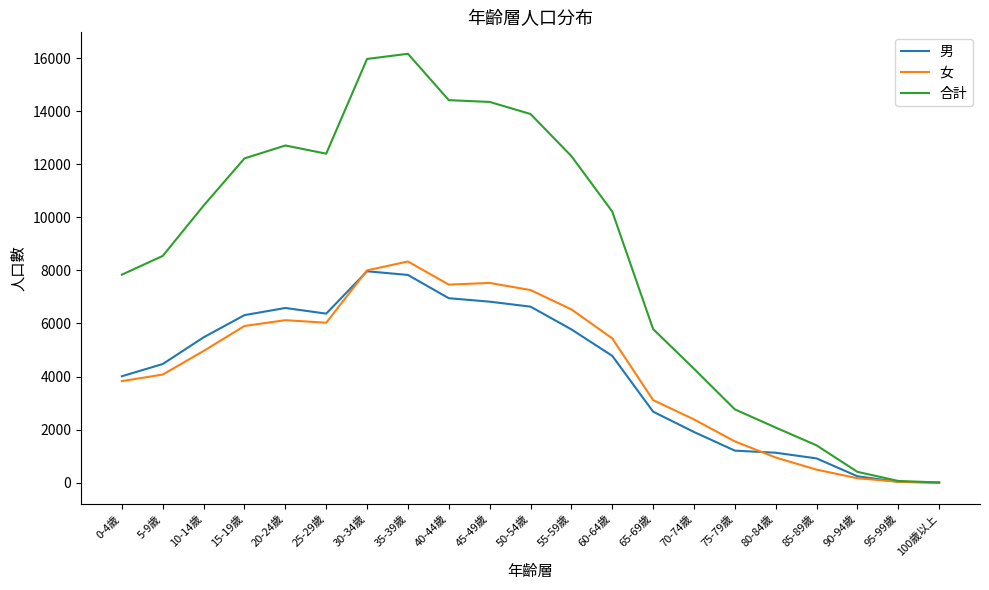

Which category has the highest value across all series?

35-39歲